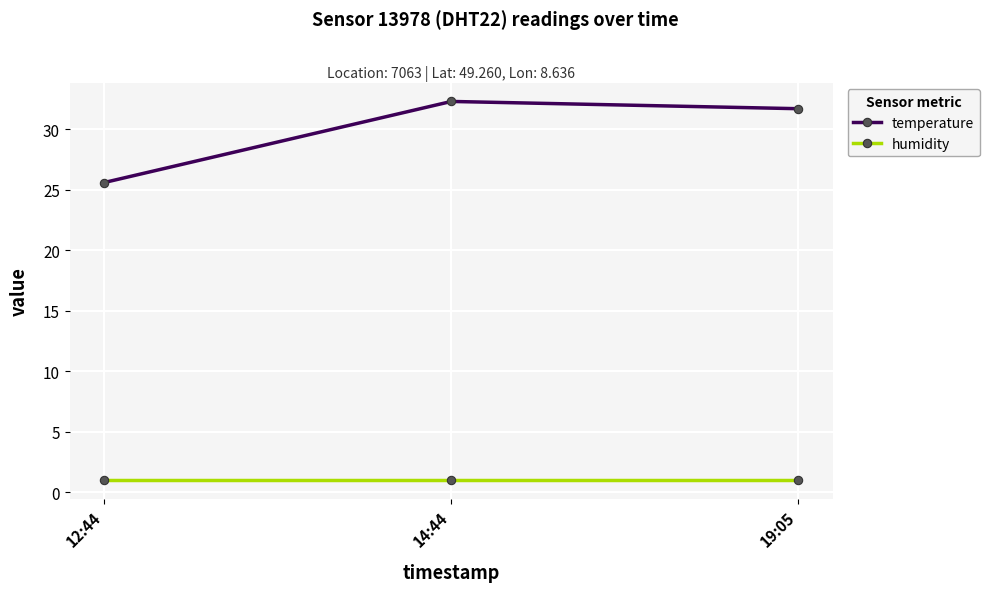

What is the average value of the humidity series?

1.0